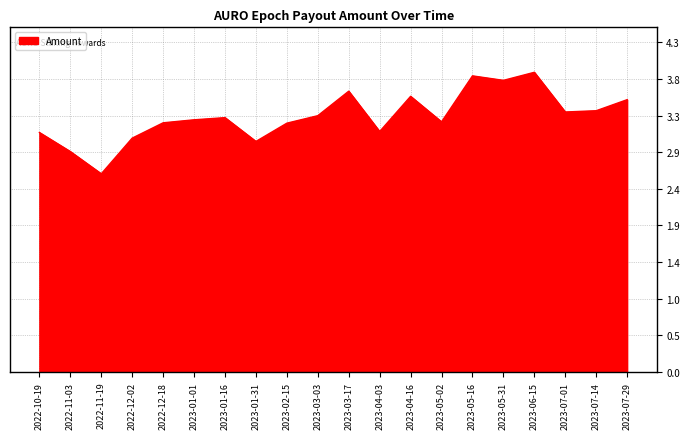

Does the chart have visible grid lines?

Yes